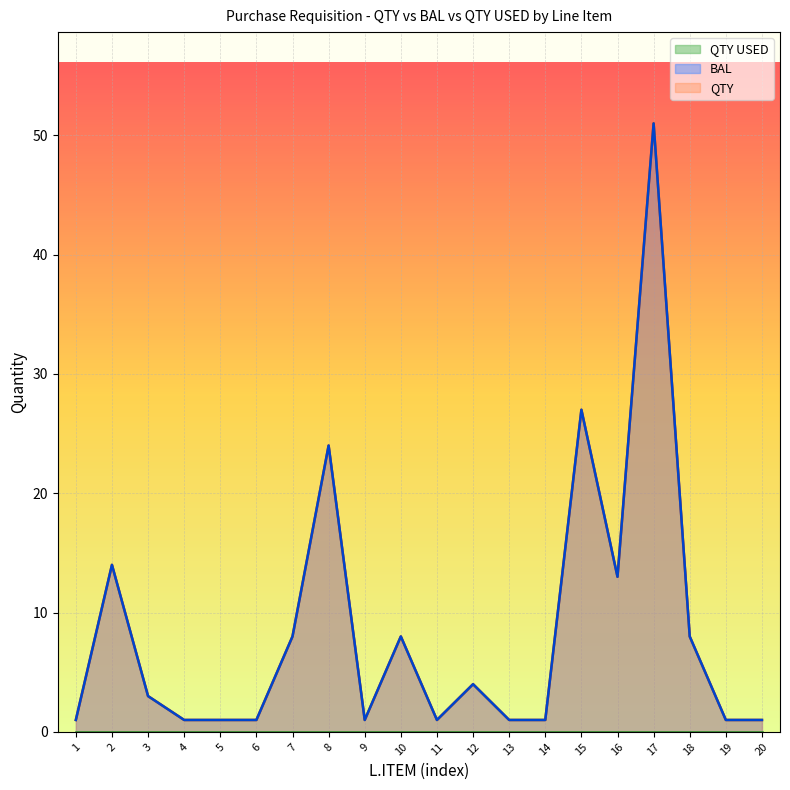

Reading right to left, extract all data points from this chart.

QTY: 1	1	8	51	13	27	1	1	4	1	8	1	24	8	1	1	1	3	14	1
BAL: 1	1	8	51	13	27	1	1	4	1	8	1	24	8	1	1	1	3	14	1